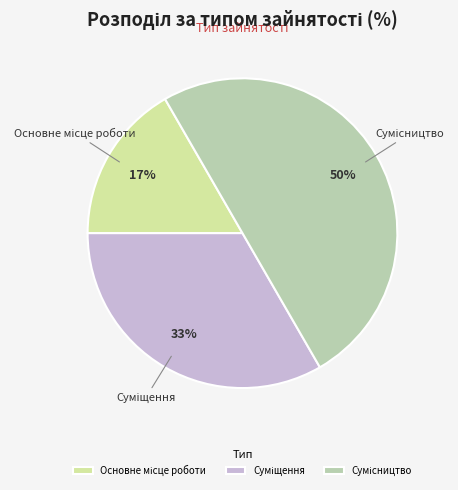

To the nearest percent, what is the average slice percentage?

33%